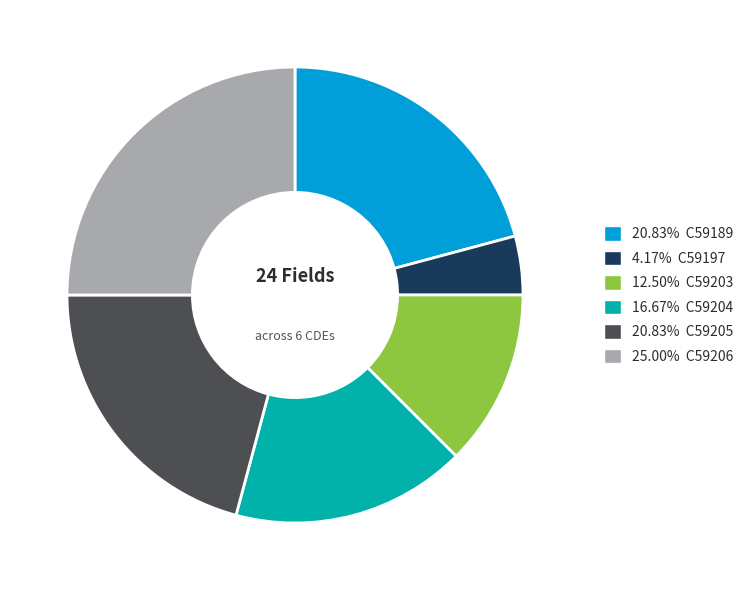

How many slices are in this pie chart?

6